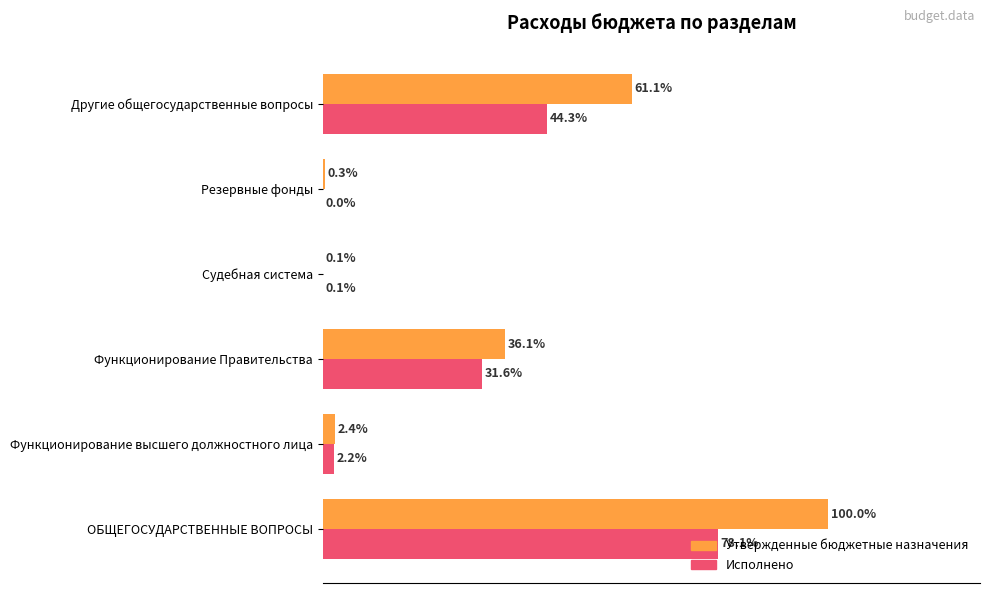

Where is Утвержденные бюджетные назначения nearest to the value 50?

Другие общегосударственные вопросы